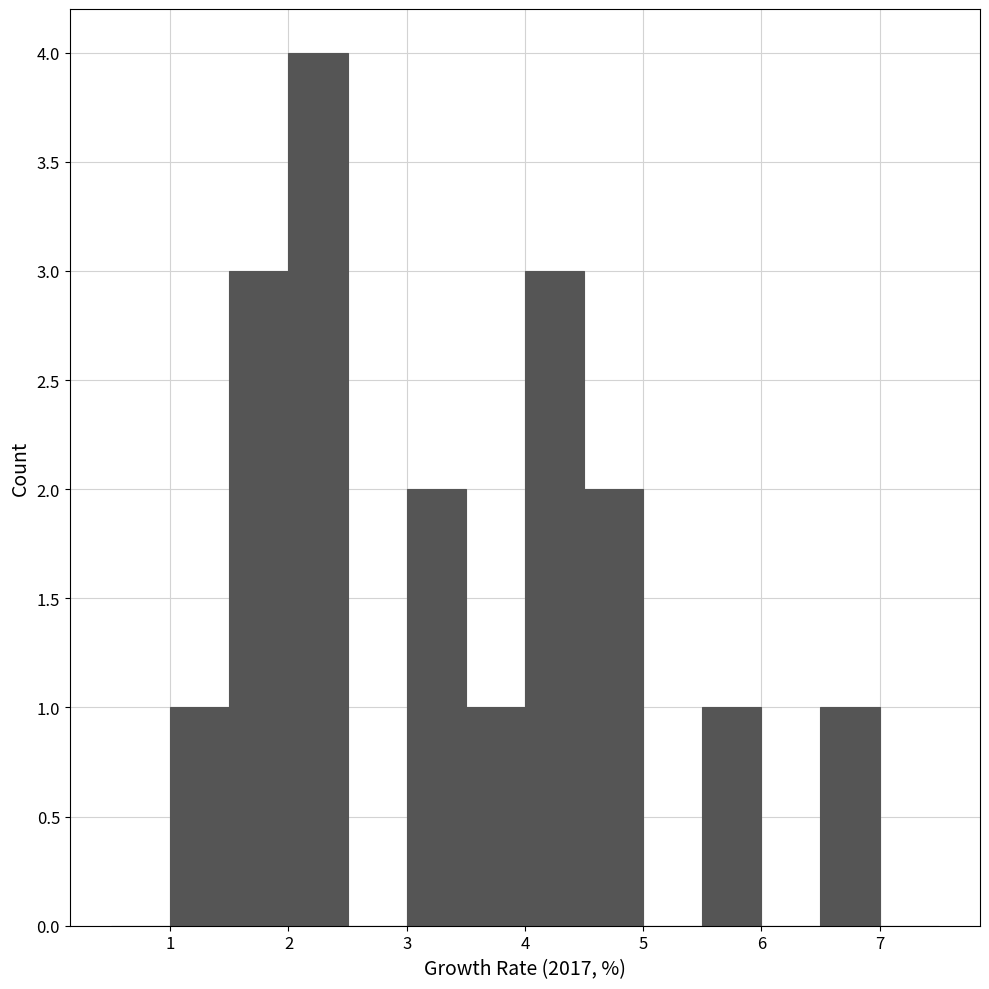

How tall is the bar that spans 6.5 to 7.0 on the x-axis? The values are not printed on the chart, so give them approximately, as read against the axis.

1